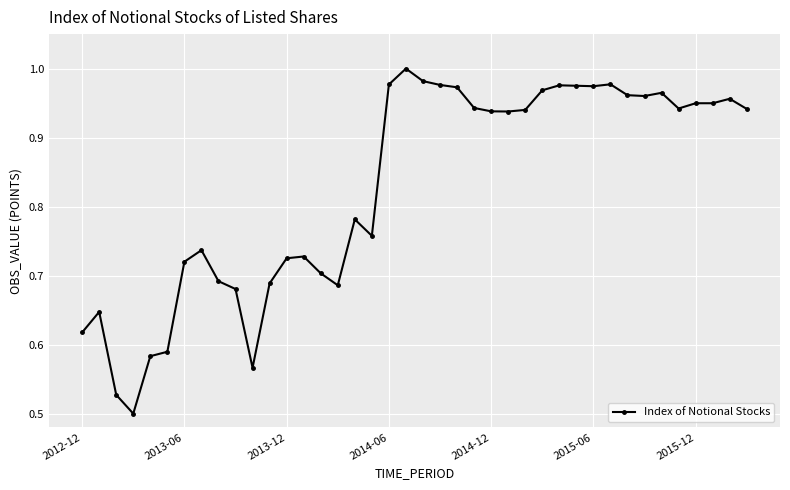

True or false: there are more than 2 points higher than both neighbors.

True